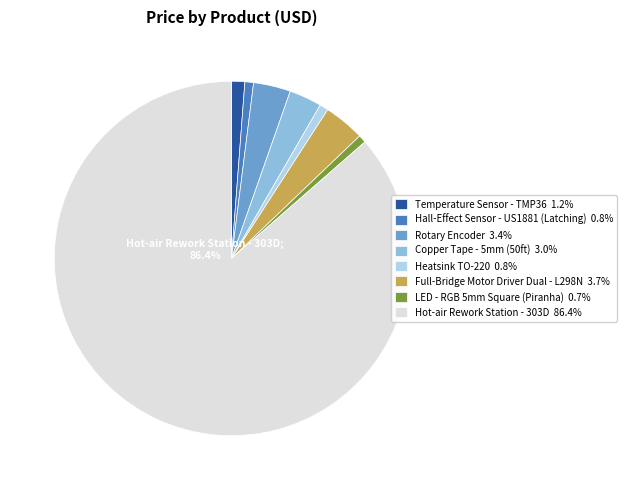

To the nearest percent, what percentage of the pie is Heatsink TO-220?

1%